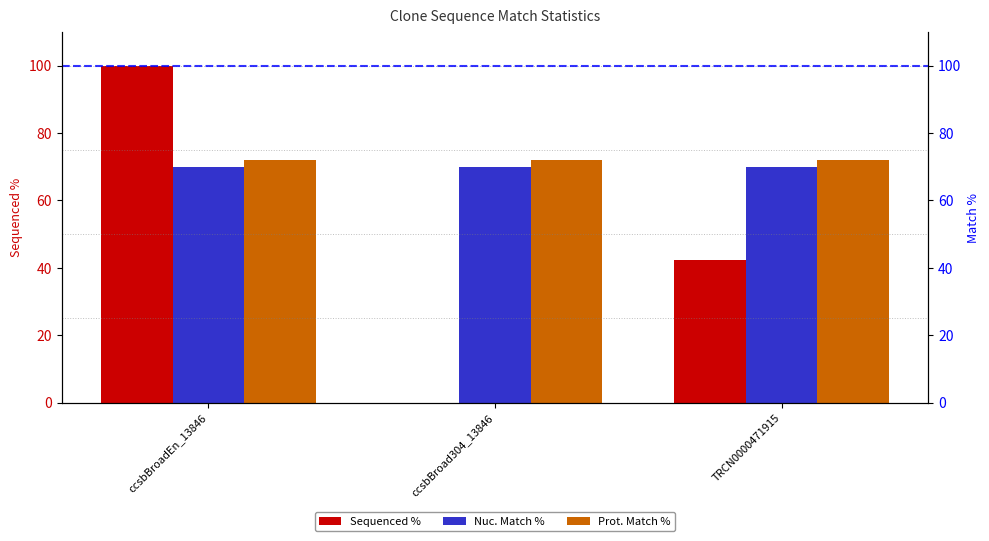

Which category has the highest value in the Prot. Match % series?

ccsbBroadEn_13846